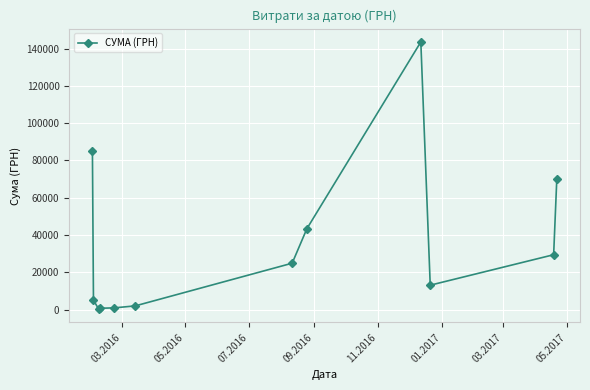

True or false: the data has more than 0 interior local peaks.

True